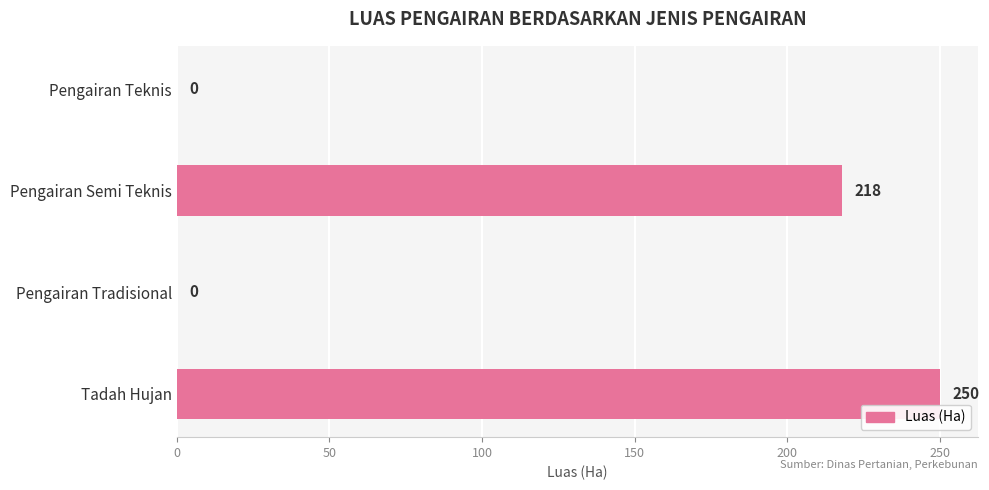

The chart shows a value of 62 at Tadah Hujan. True or false?

False